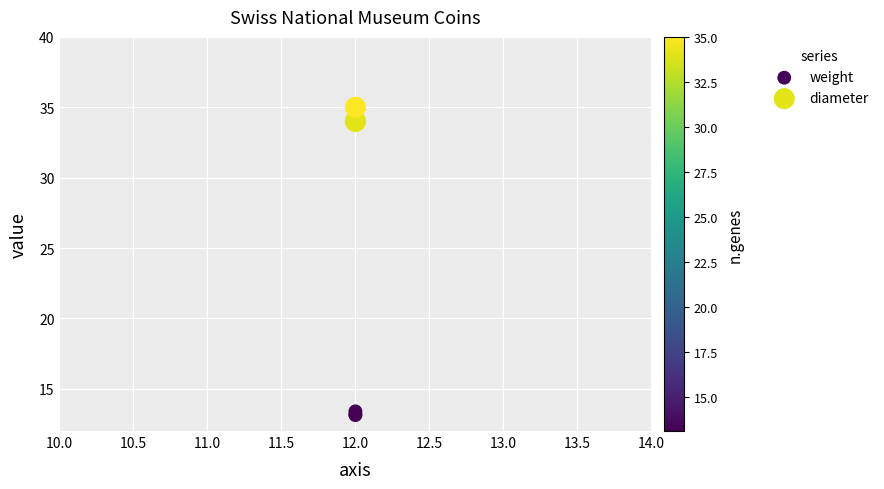

Which series reaches the maximum Y coordinate?

diameter